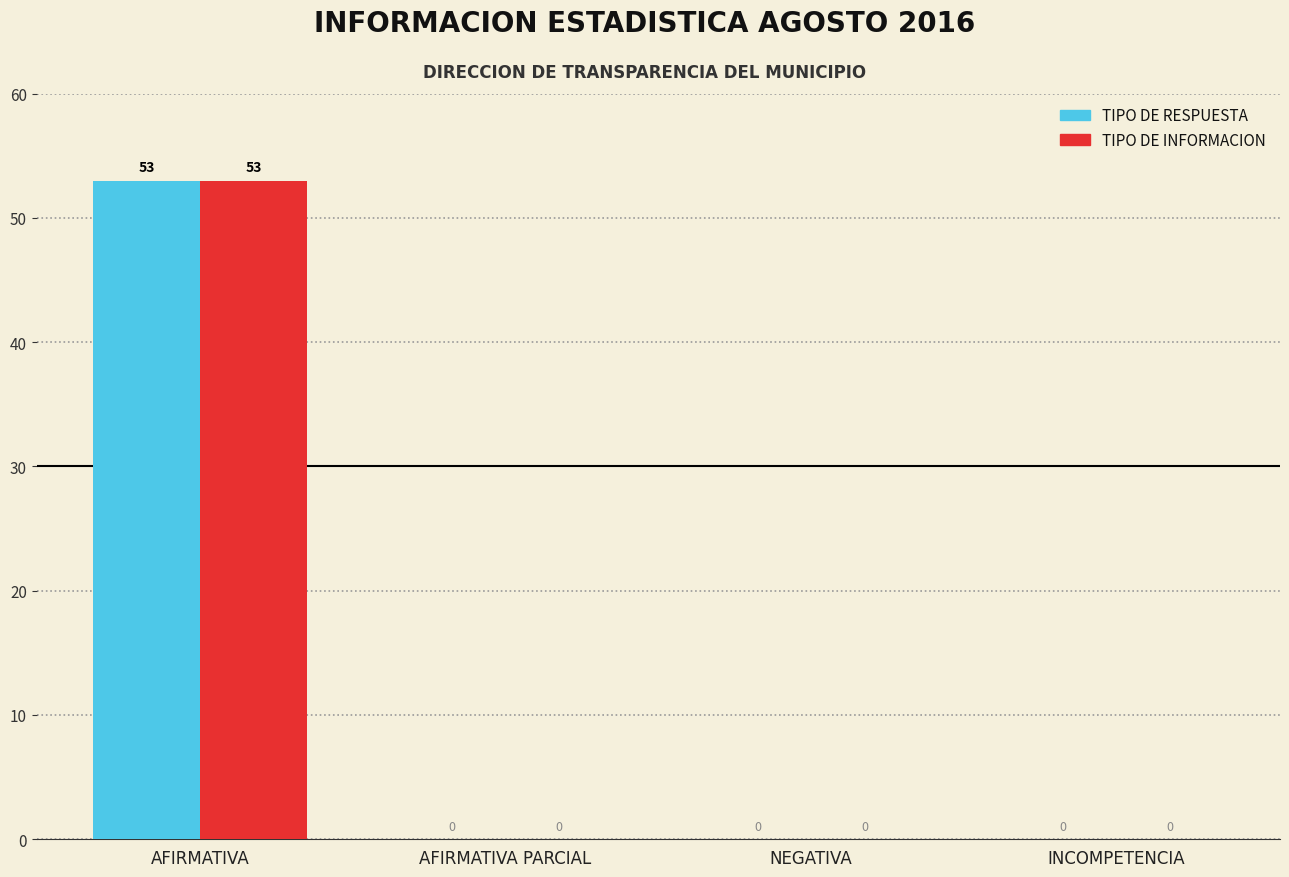

Is it true that TIPO DE INFORMACION equals 0 at INCOMPETENCIA?

True